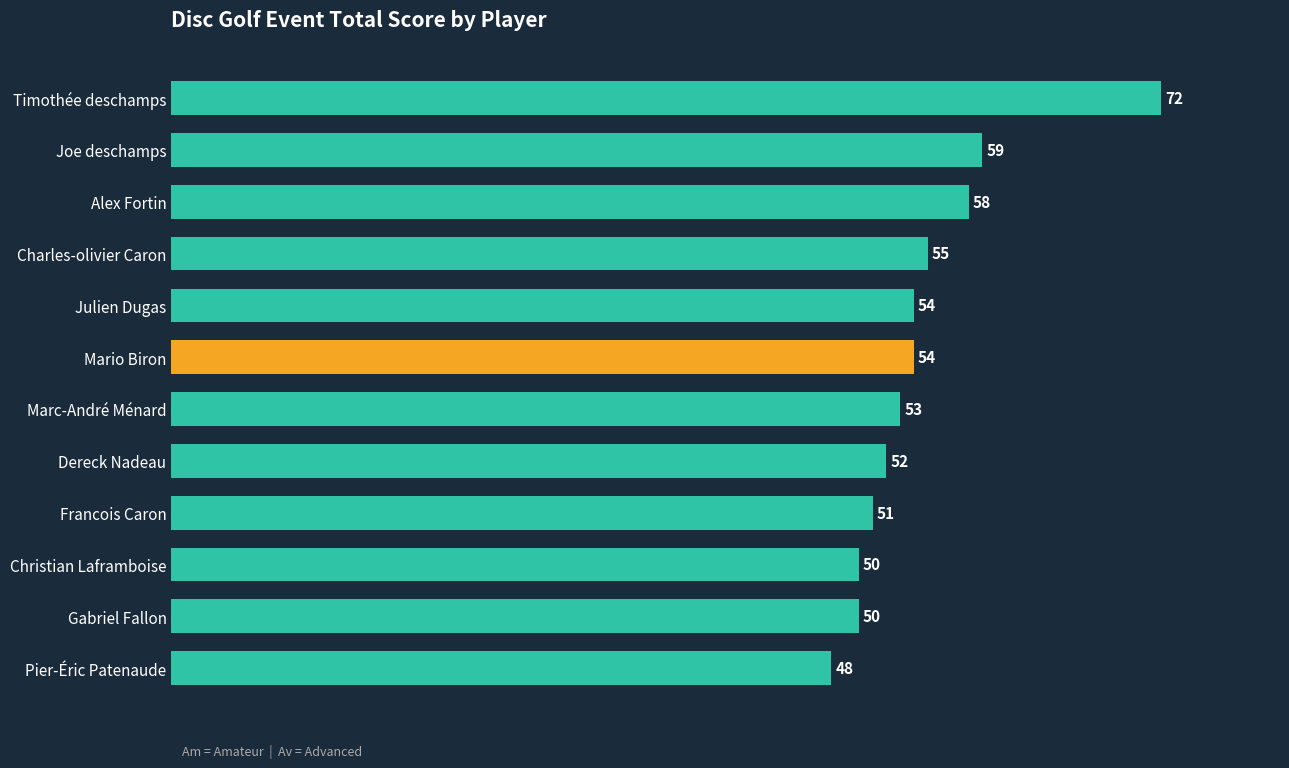

What is the maximum value shown in the chart?

72